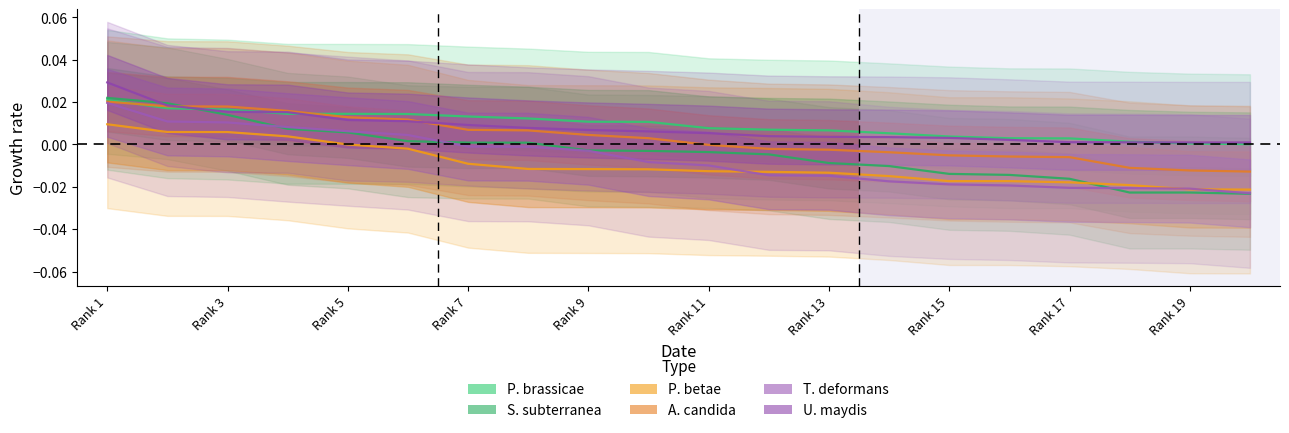

How many data points does each series have?

20